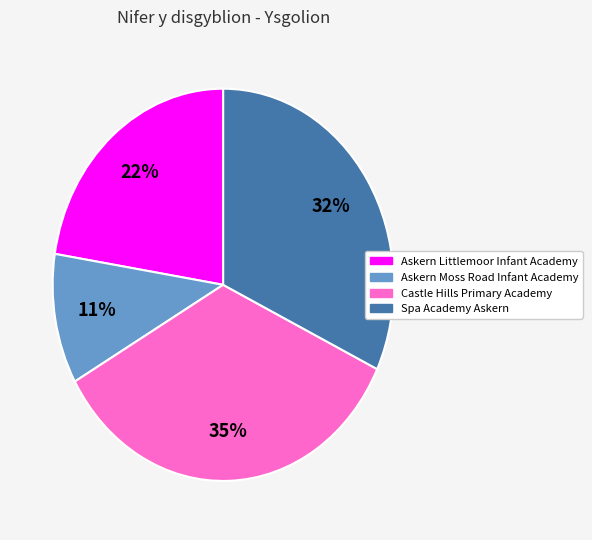

Which has a higher value, Castle Hills Primary Academy or Askern Littlemoor Infant Academy?

Castle Hills Primary Academy